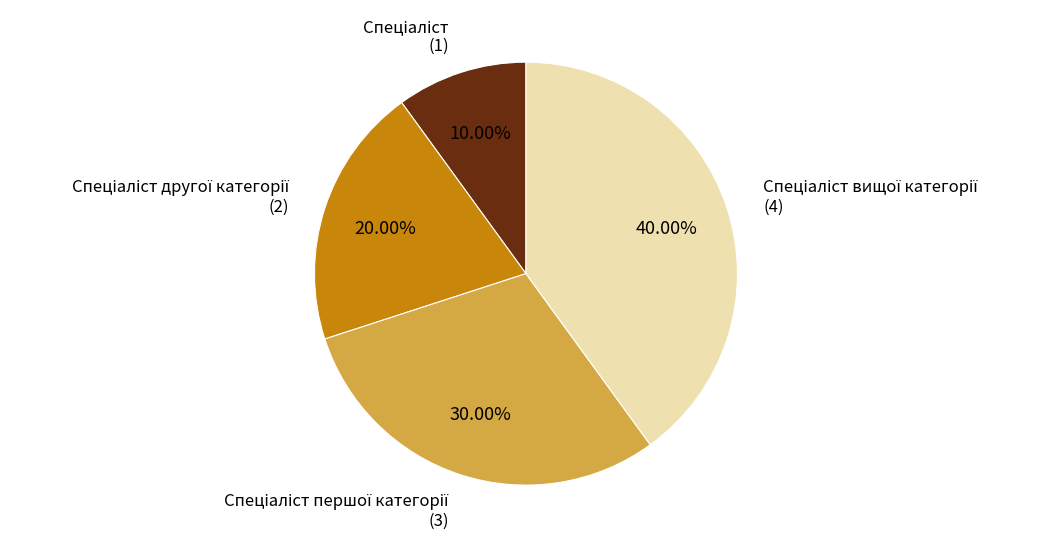

To the nearest percent, what is the average slice percentage?

25%